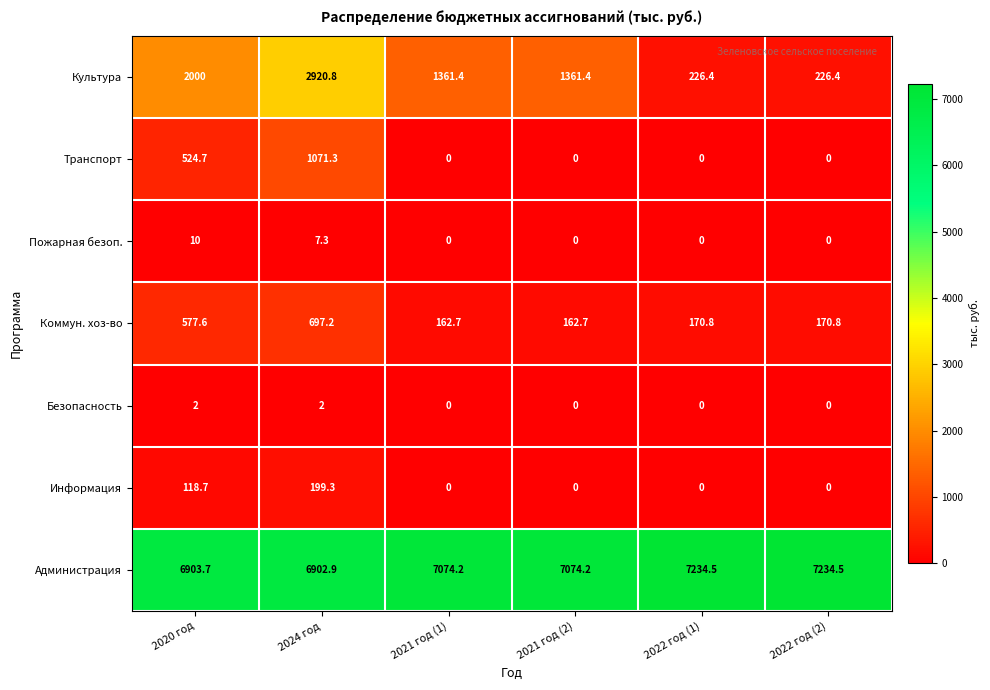

How many positive values does the Безопасность series have?

2